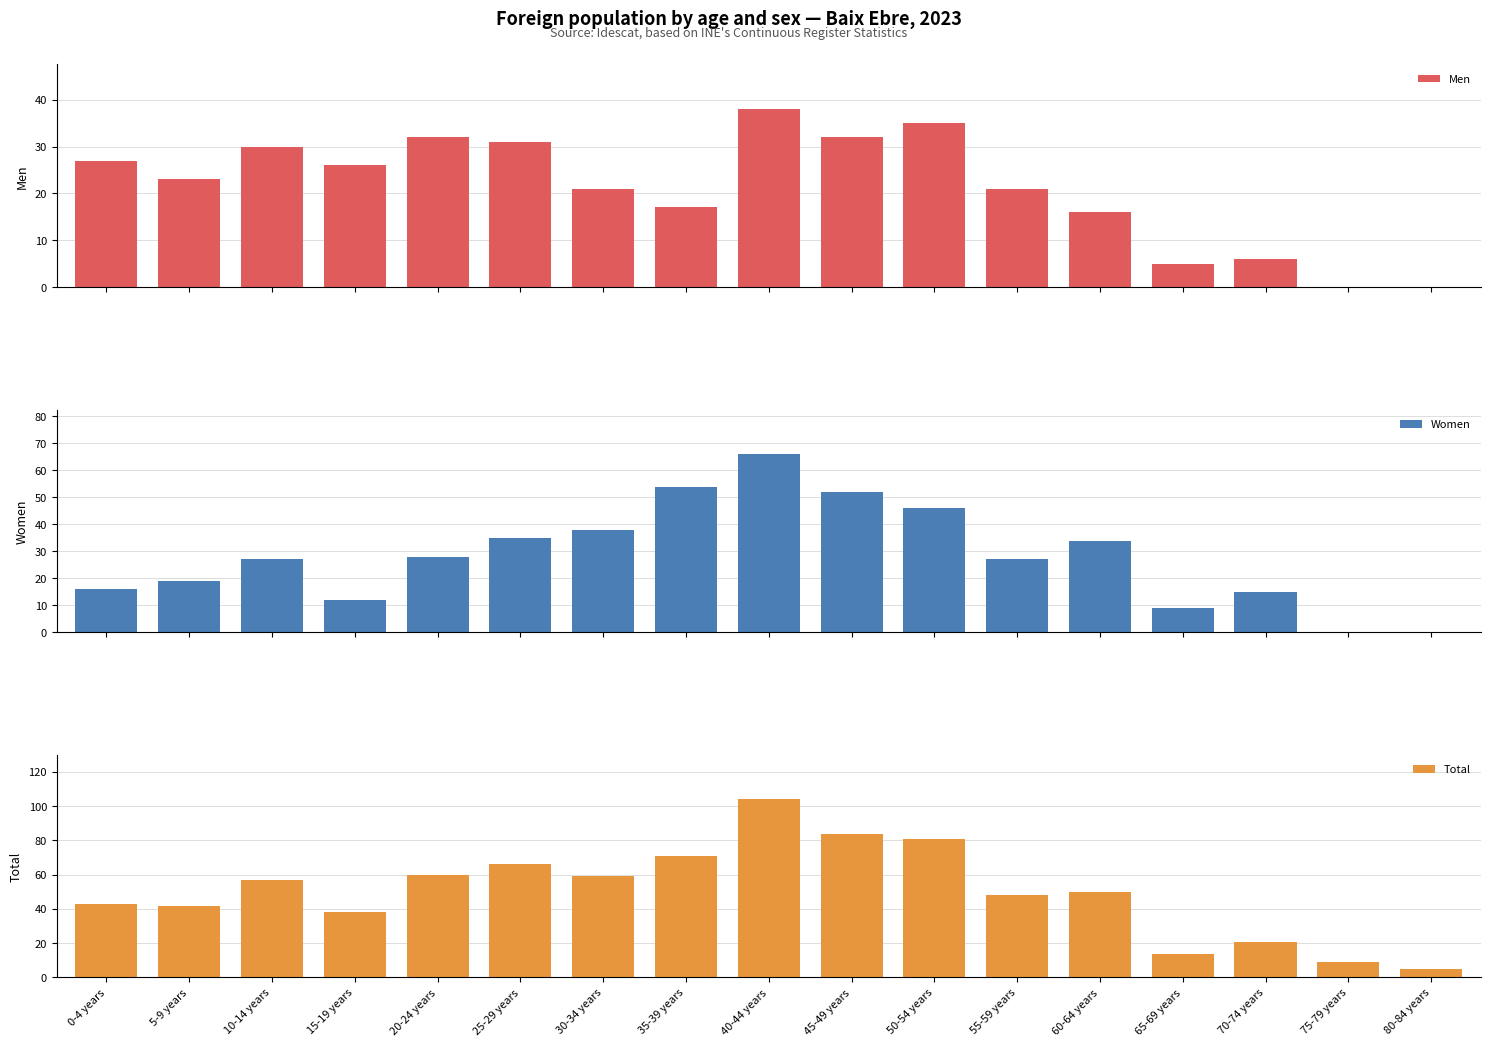

What is the difference between the second highest and minimum values in the Men series?

35